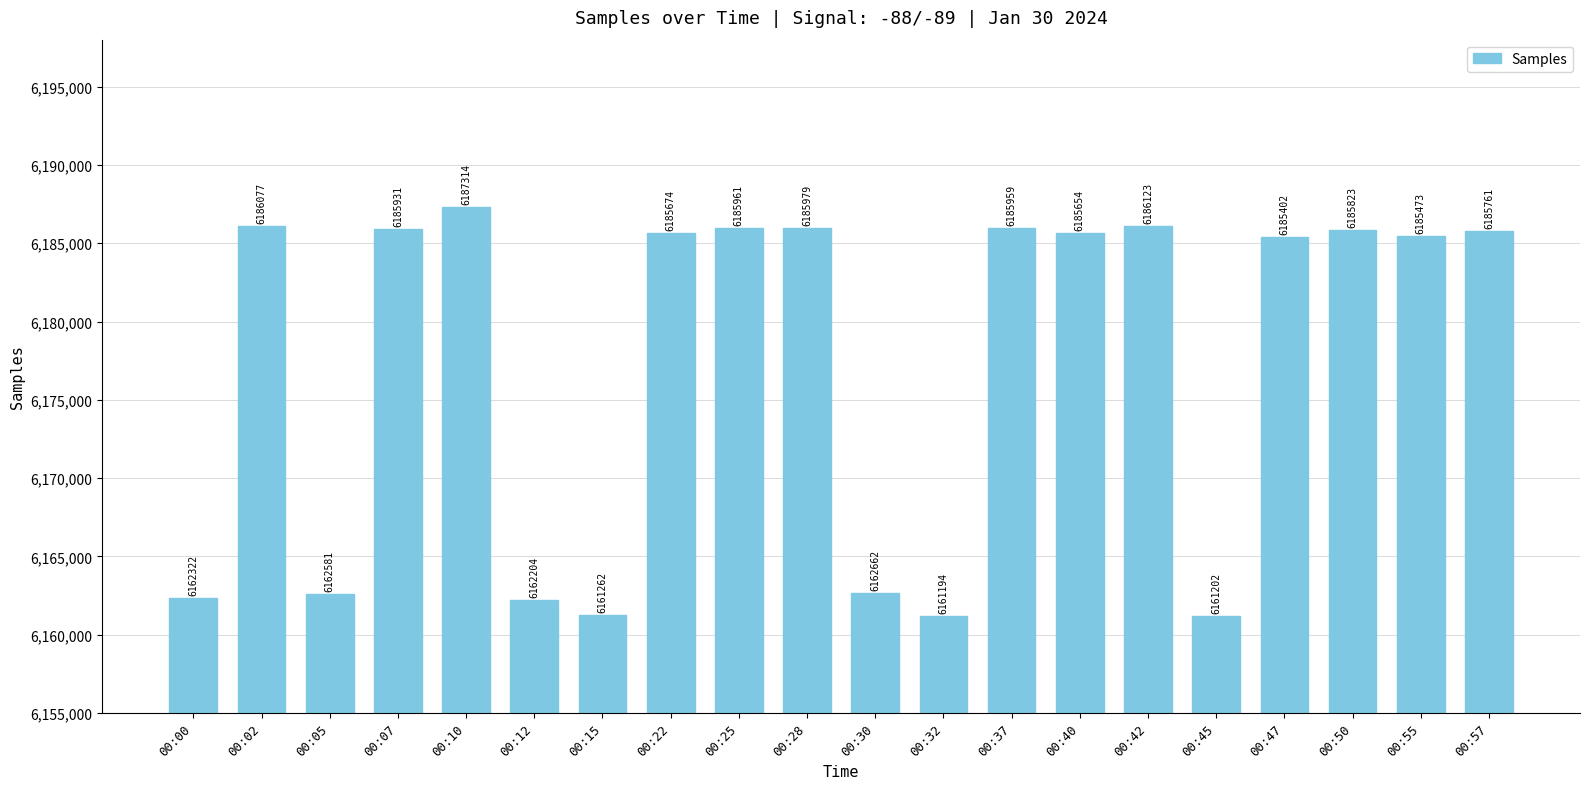

True or false: the data shows 3967963 at 00:47.

False